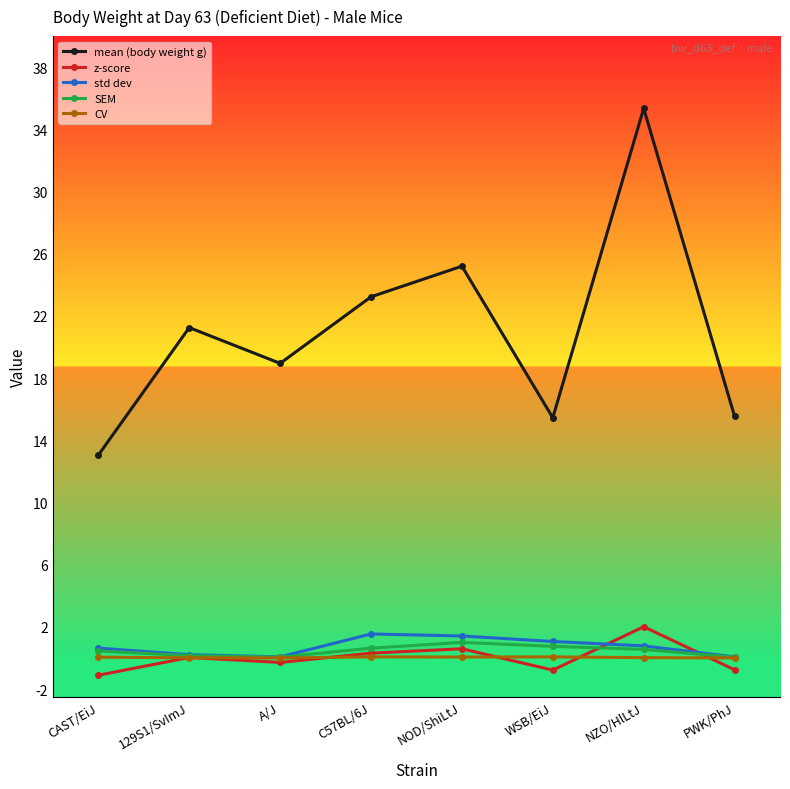

True or false: CV and mean (body weight g) cross at least once.

False